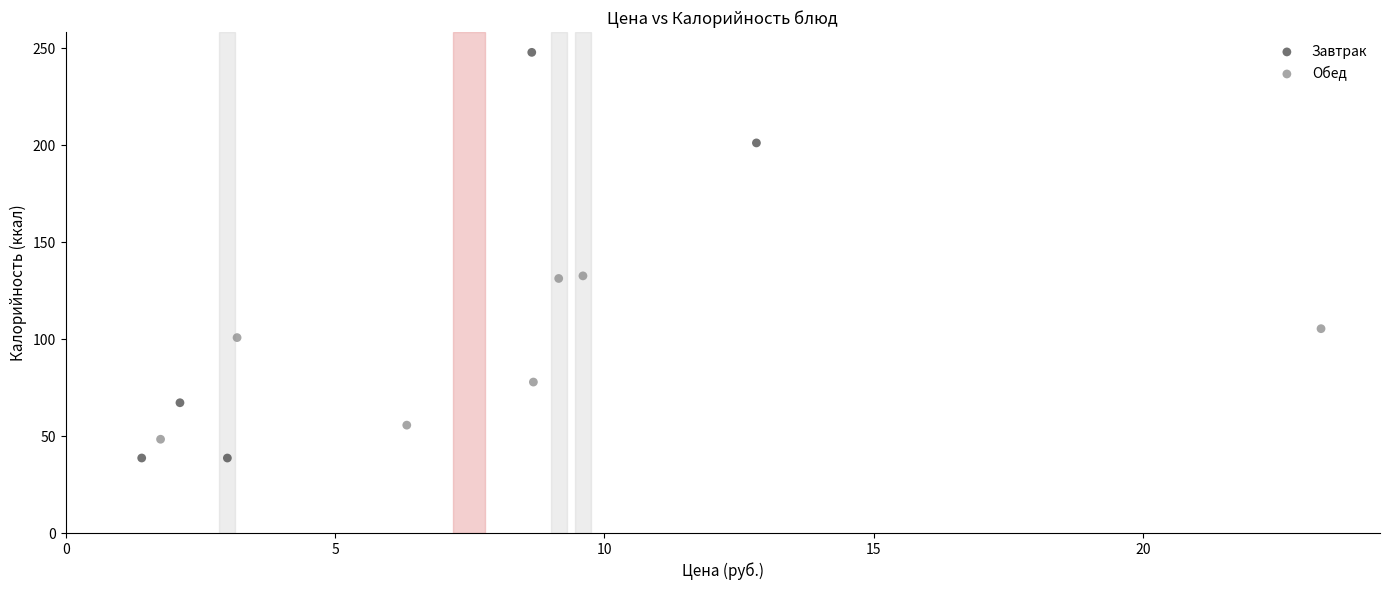

Which series has the widest spread of Y values?

Завтрак